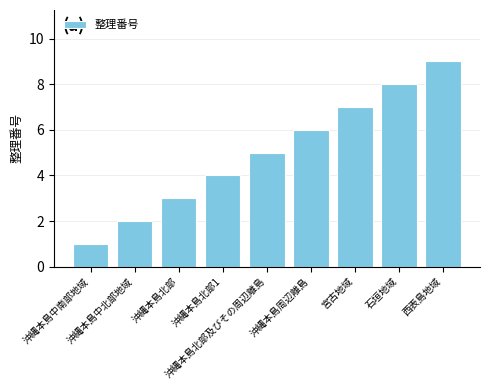

What is the smallest value displayed?

1